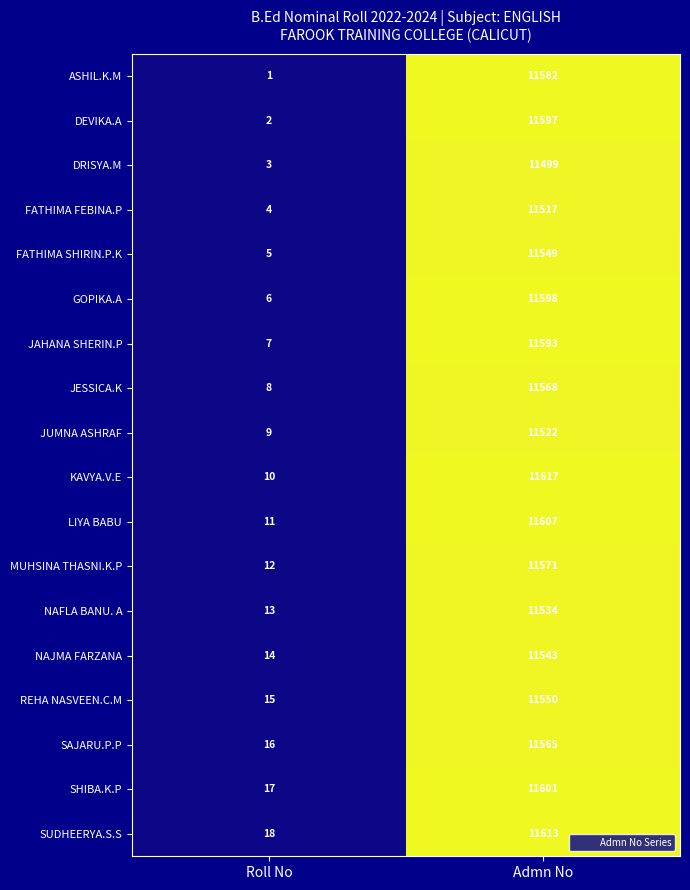

Is it true that SAJARU.P.P equals 16 at Roll No?

True